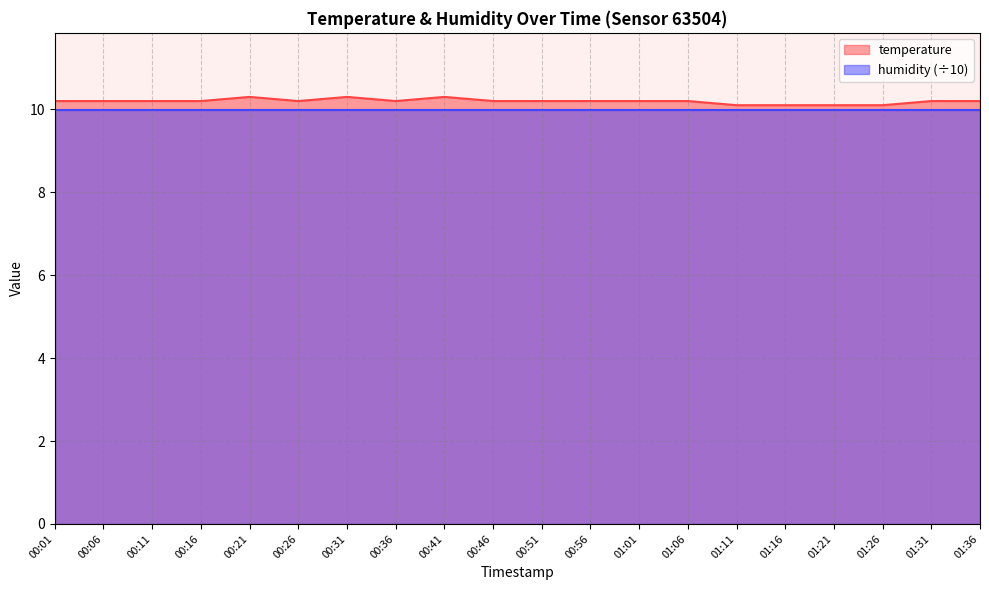

What is the average value?

10.2